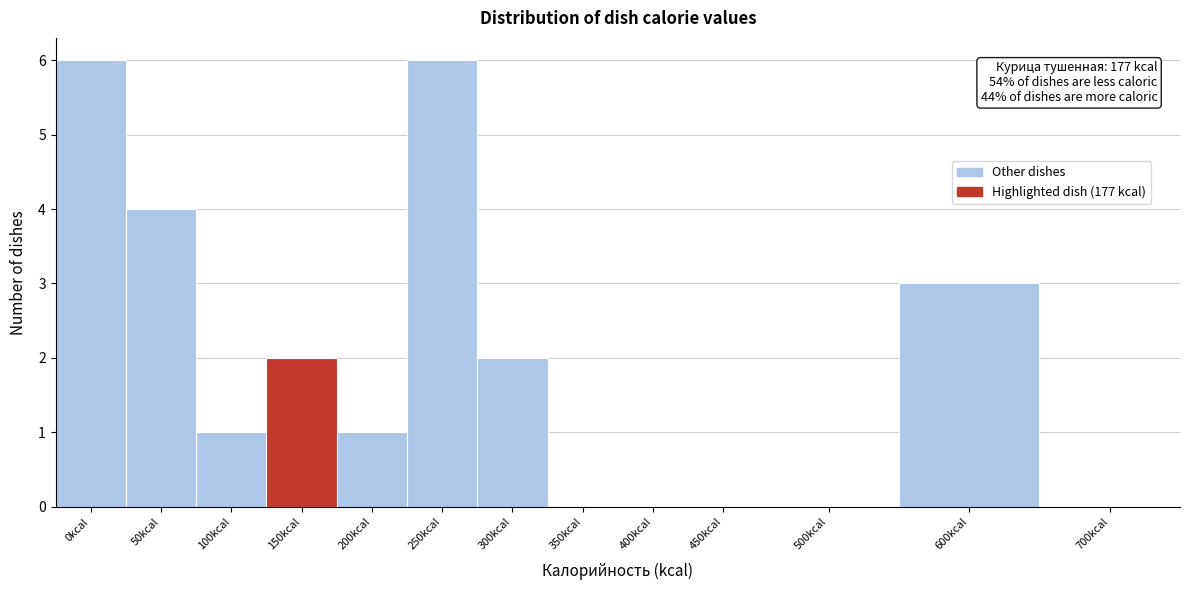

Reading left to right, what are all the values shown in this chart?

0kcal=6	50kcal=4	100kcal=1	150kcal=2	200kcal=1	250kcal=6	300kcal=2	350kcal=0	400kcal=0	450kcal=0	500kcal=0	600kcal=3	700kcal=0